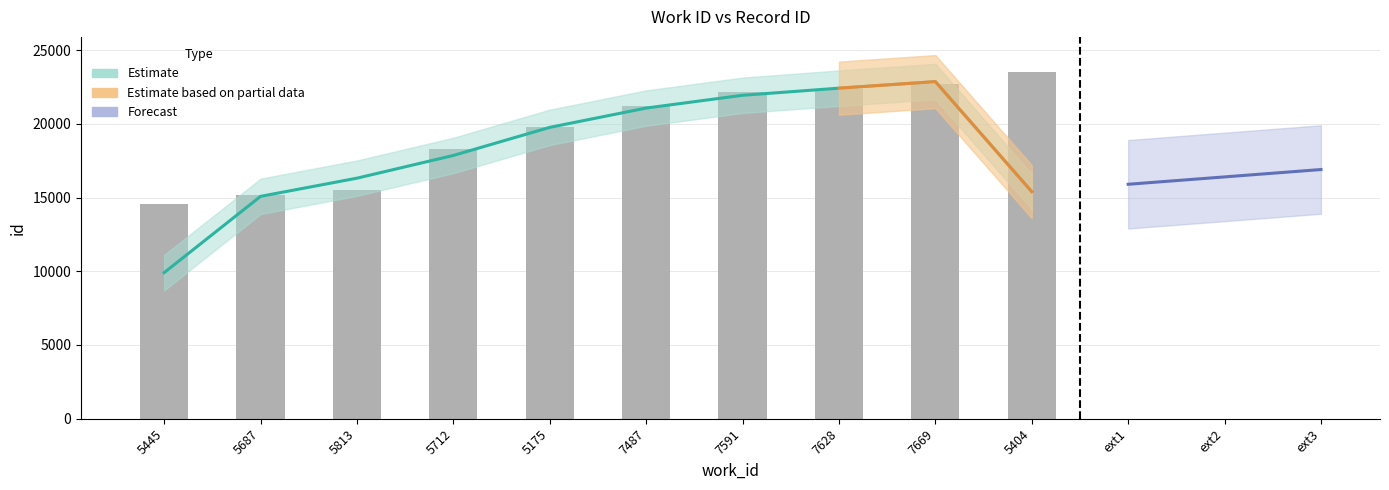

What is the value of the 4th bar from the left?

18260